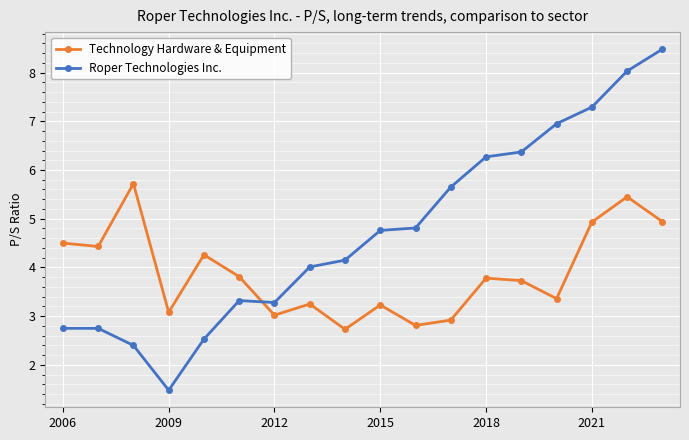

List the series in order of their peak value, lowest first.

Technology Hardware & Equipment, Roper Technologies Inc.